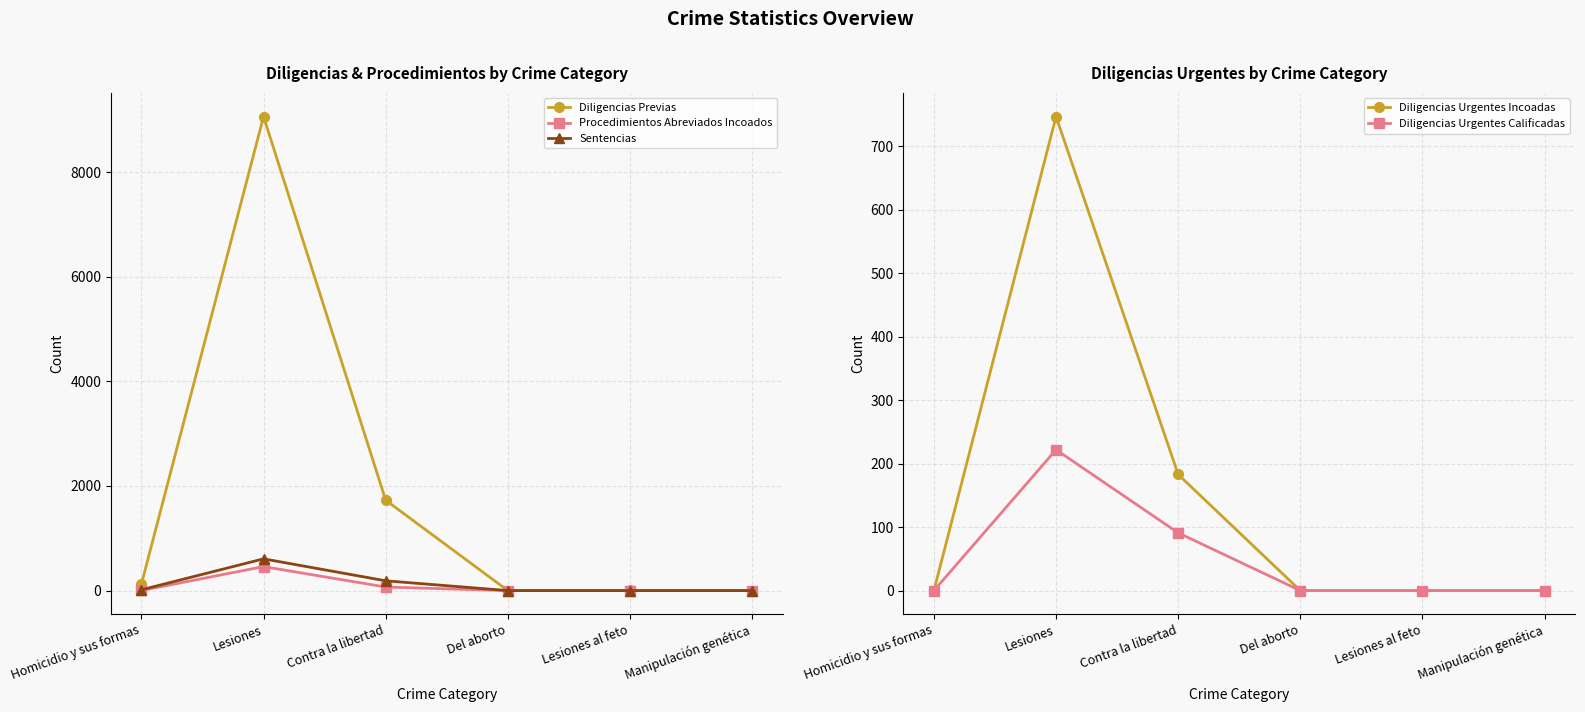

Where is Diligencias Urgentes Calificadas nearest to the value 111?

Contra la libertad